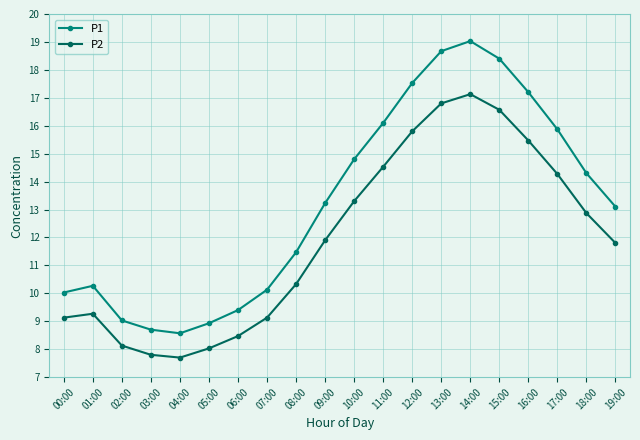

Between 14:00 and 17:00, which series saw the biggest shift?

P1